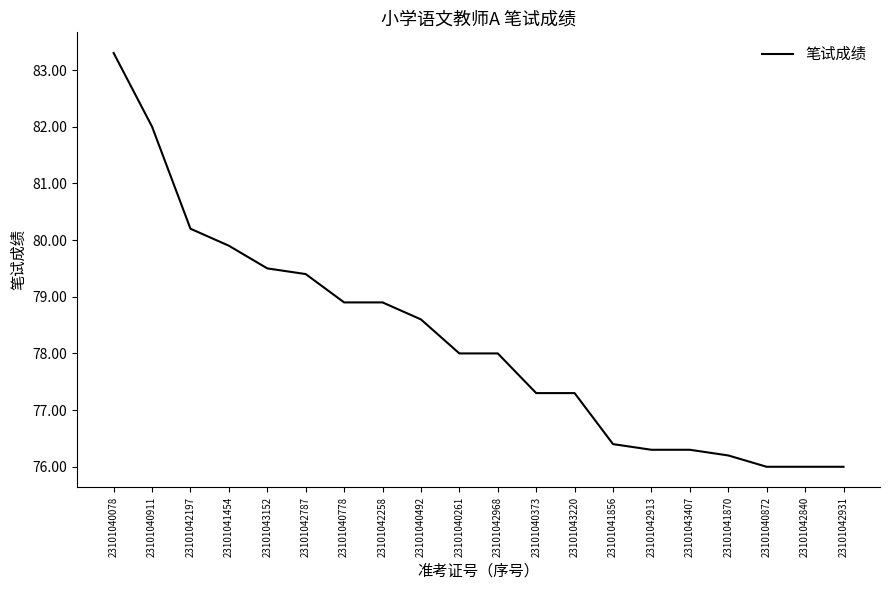

Which has a higher value, 23101041856 or 23101043220?

23101043220